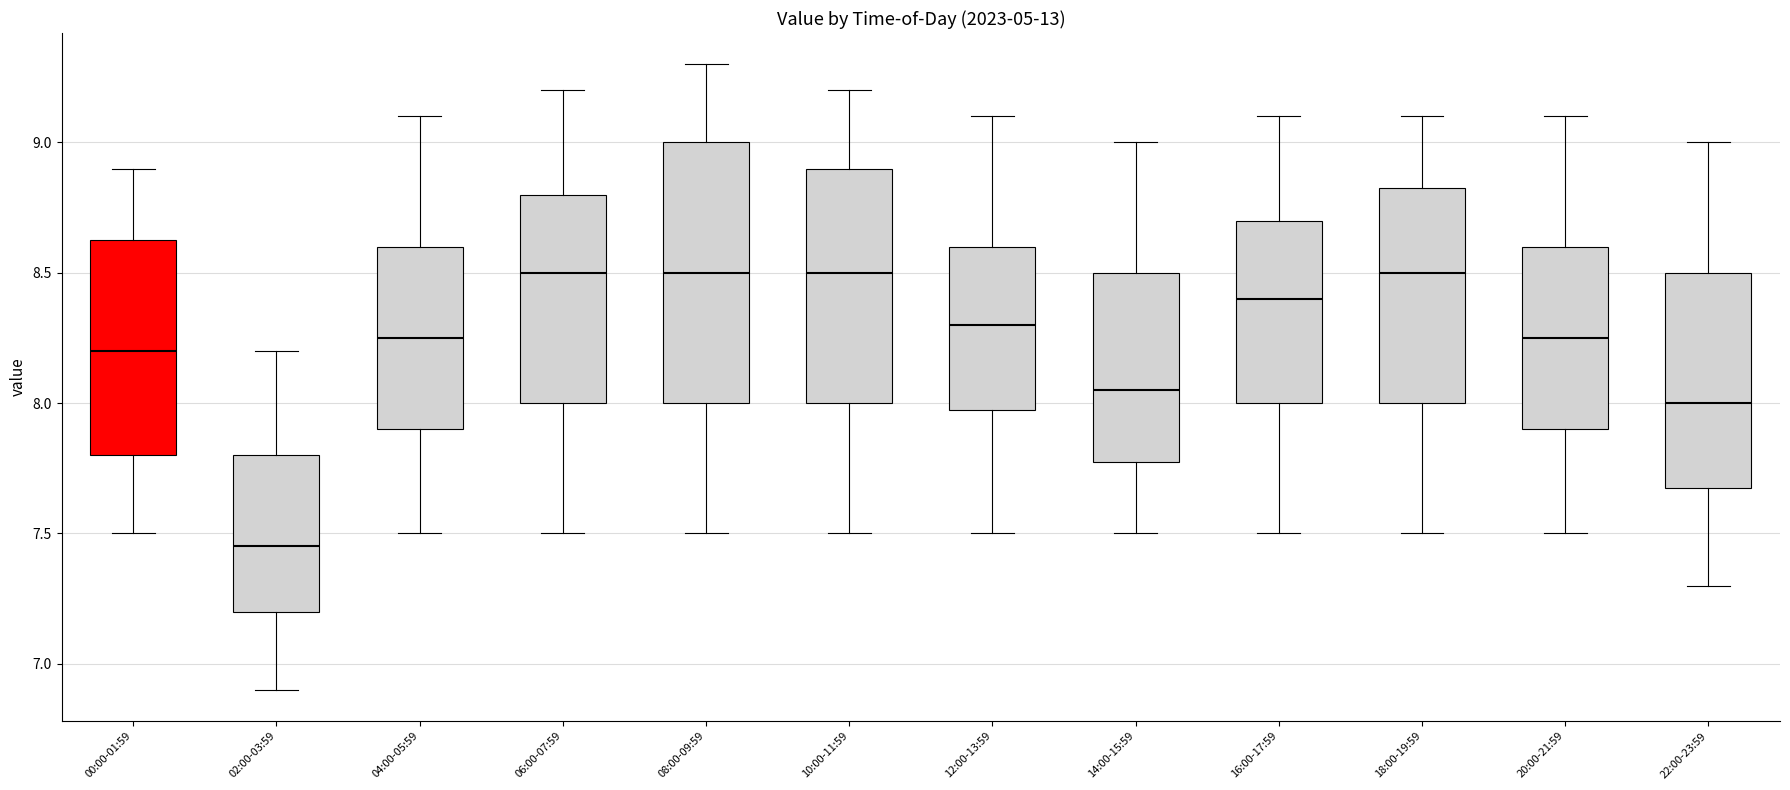

Comparing the boxes themselves (not the whiskers), which one is the tallest?

08:00-09:59